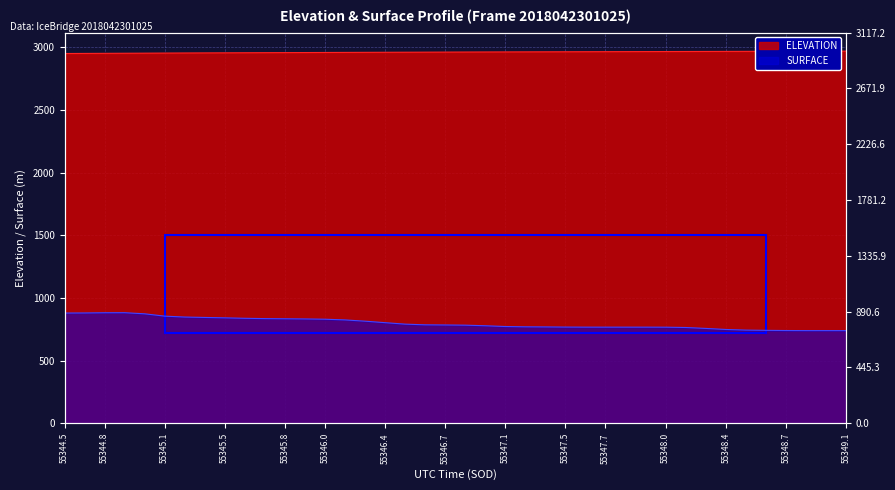

True or false: ELEVATION has more than 0 interior local peaks.

False